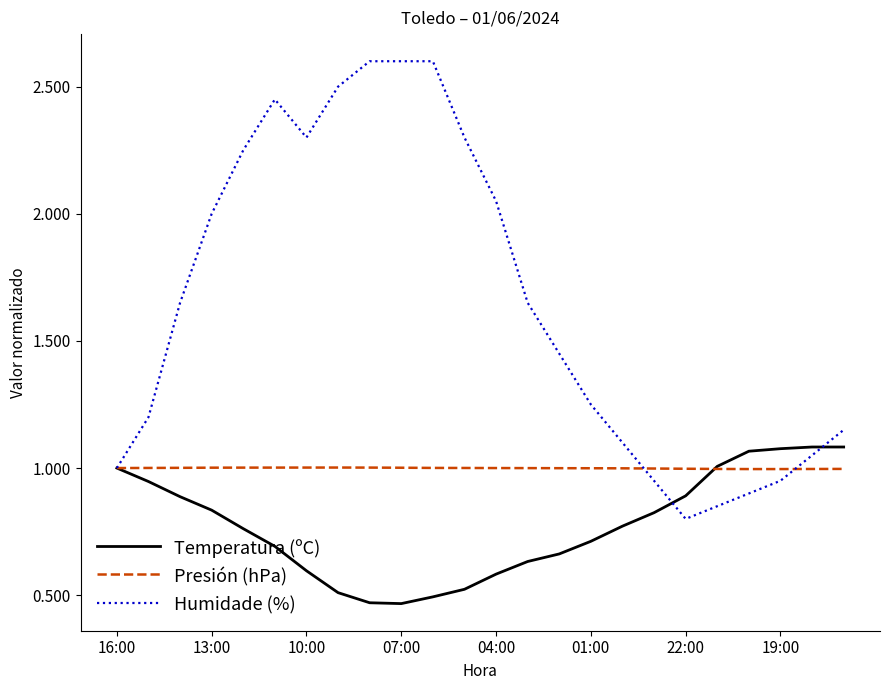

What is the lowest value of the Presión (hPa) series?

1.0